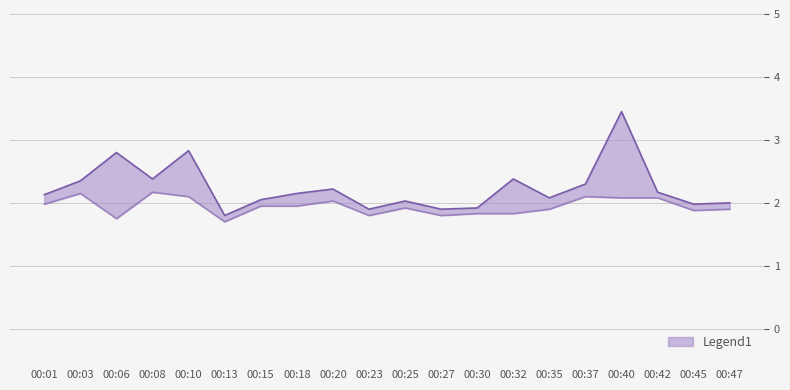

True or false: SDS_P1 and SDS_P2 intersect in this chart.

False